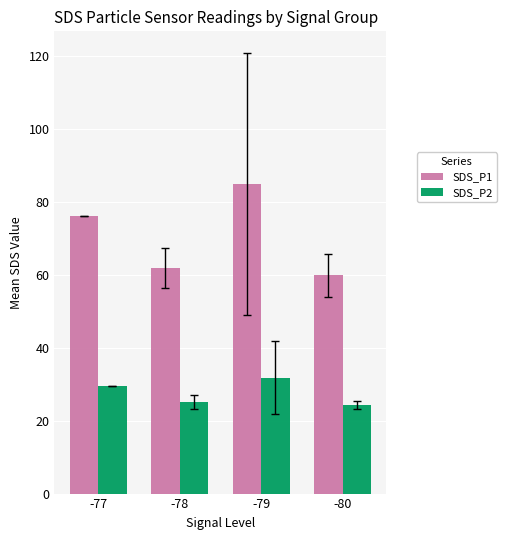

At which label is SDS_P1 closest to 72?

-77